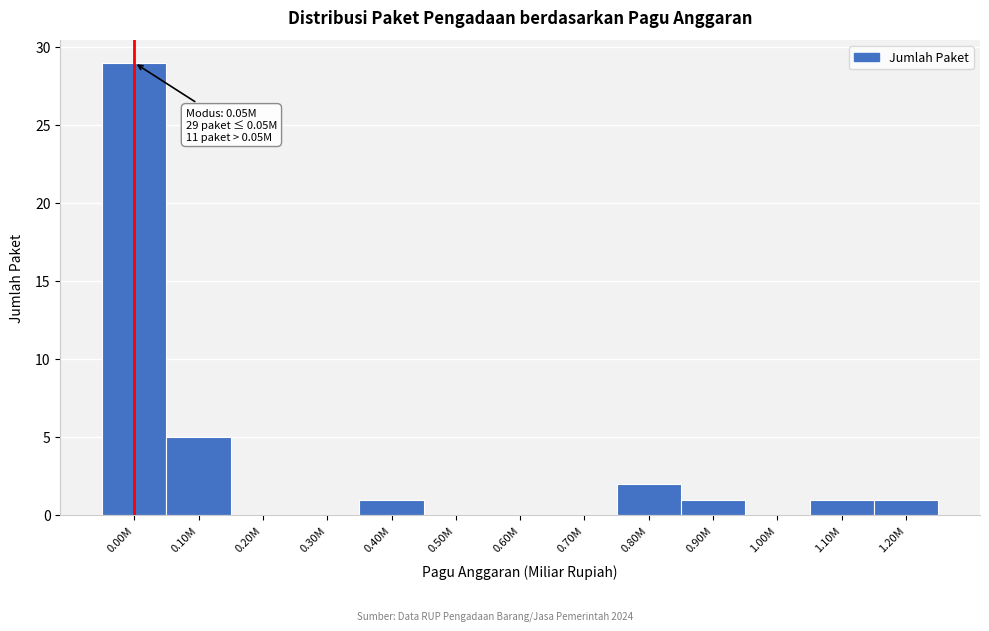

Reading left to right, transcribe all the data shown in this chart.

0.00M=29	0.10M=5	0.20M=0	0.30M=0	0.40M=1	0.50M=0	0.60M=0	0.70M=0	0.80M=2	0.90M=1	1.00M=0	1.10M=1	1.20M=1